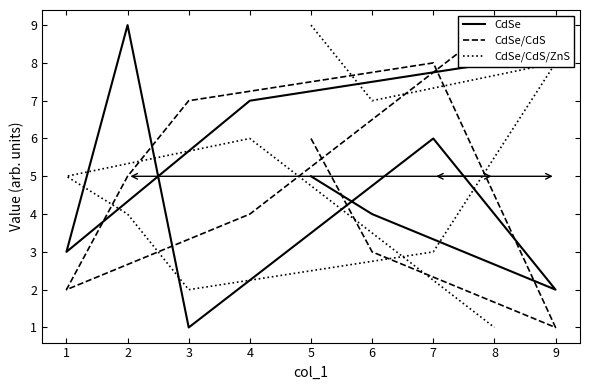

How many data points in CdSe are above 5?

4